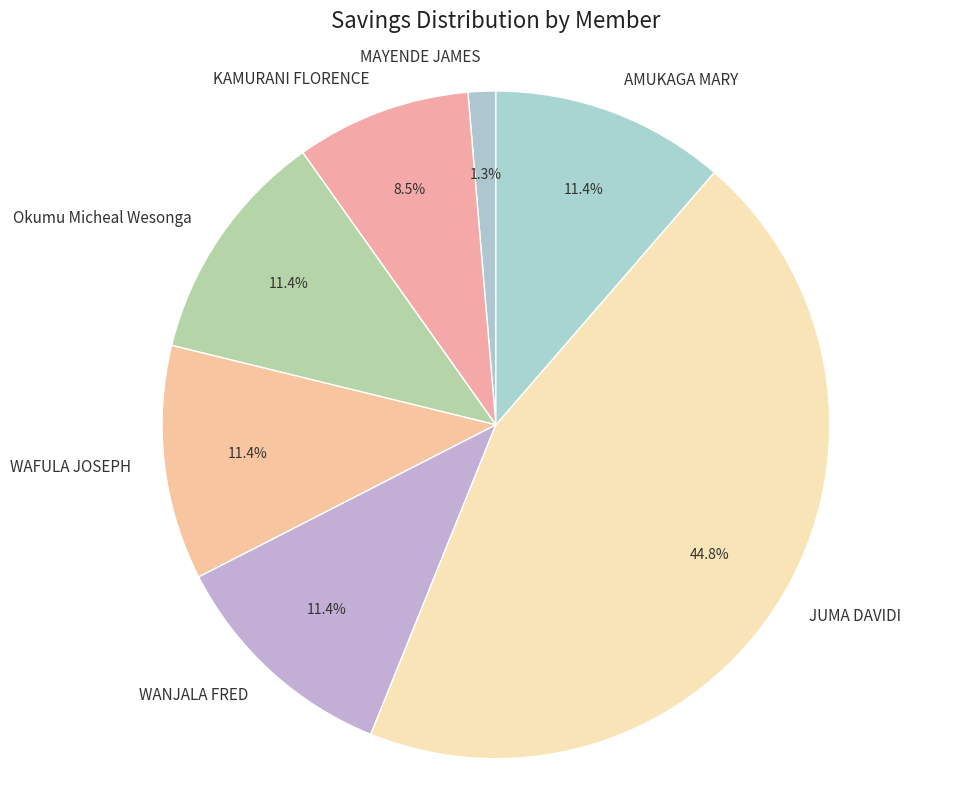

Which slice is the largest?

JUMA DAVIDI